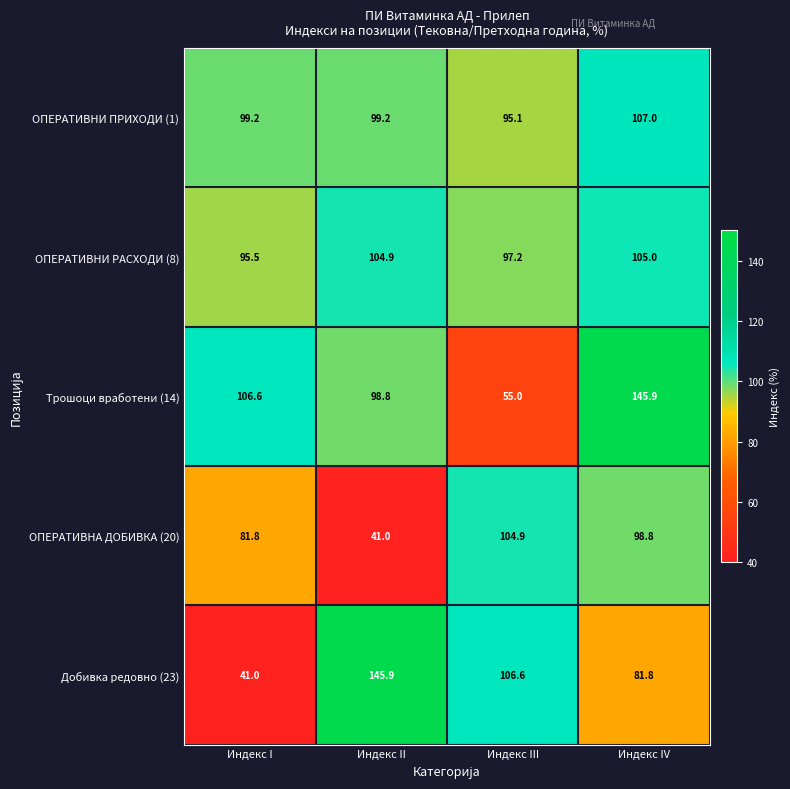

What is the minimum value for ОПЕРАТИВНА ДОБИВКА (20)?

41.0